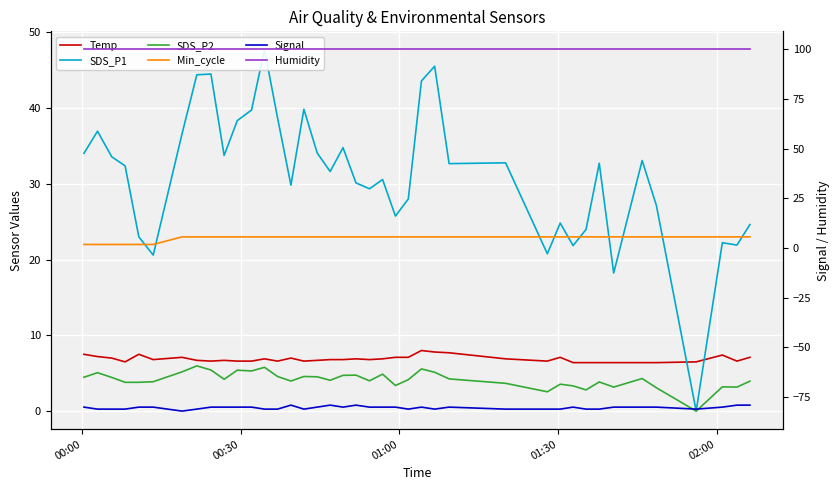

Rank the series by their maximum value, from highest to lowest.

Humidity, SDS_P1, Min_cycle, Temp, SDS_P2, Signal